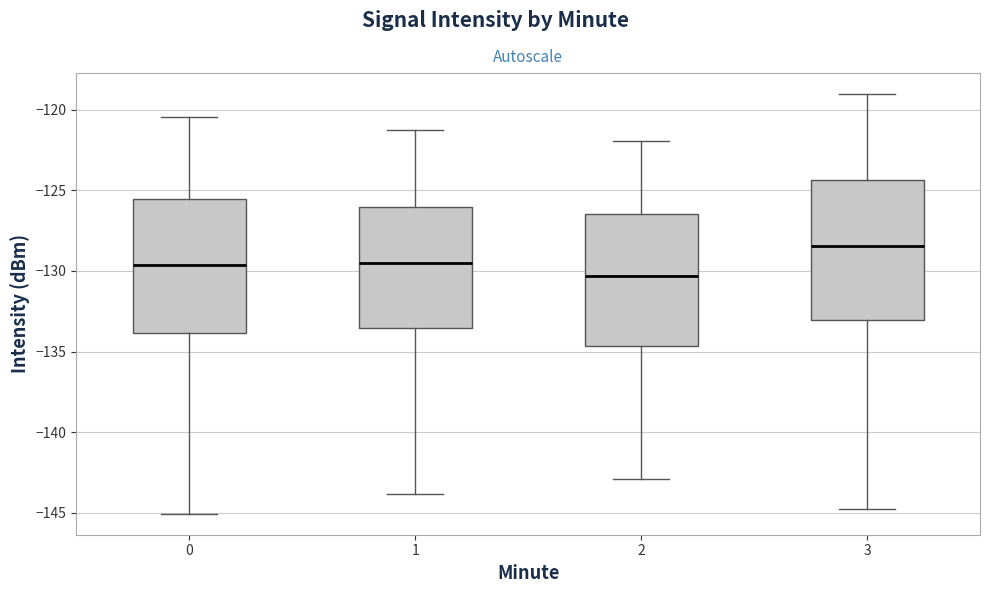

Which box has the lowest median line?

2